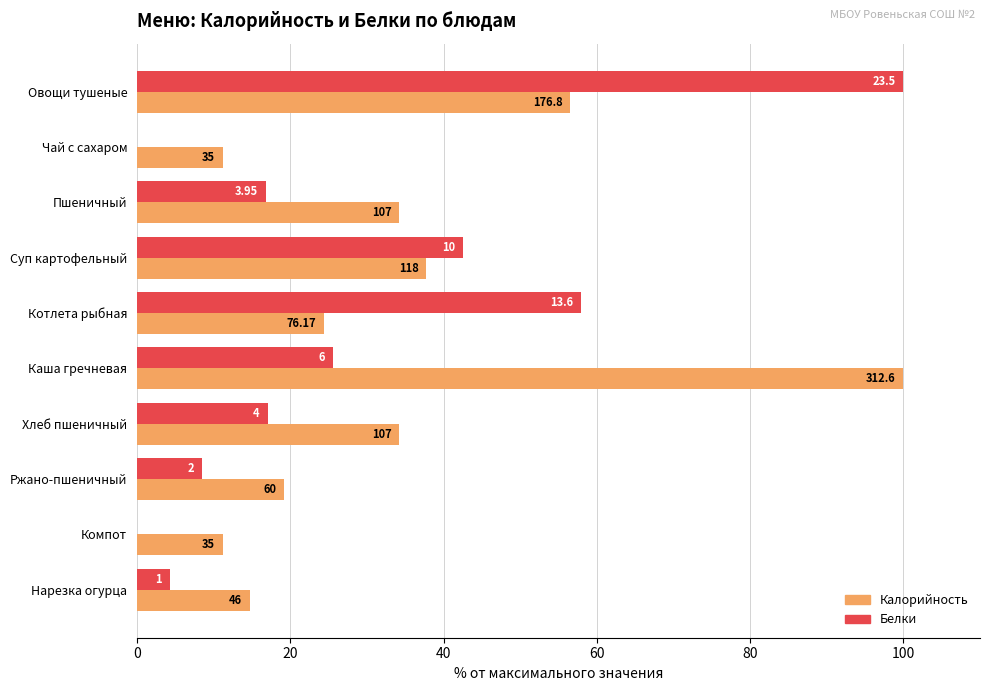

What is the difference between the second highest and second lowest values in the Белки series?

57.9